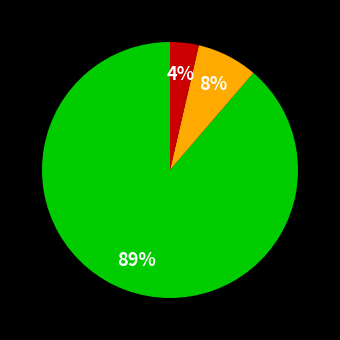

Is there a majority slice in this chart?

Yes